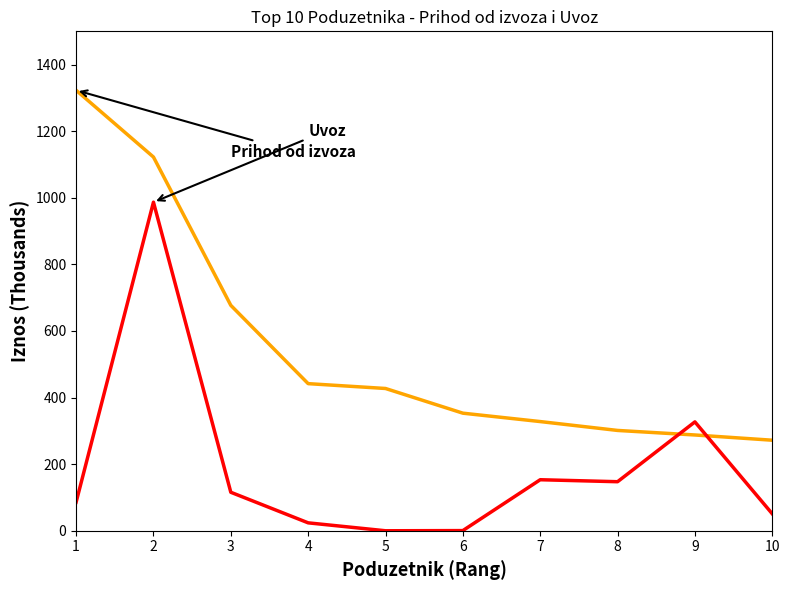

What is the total value across all series at 8?

448.7